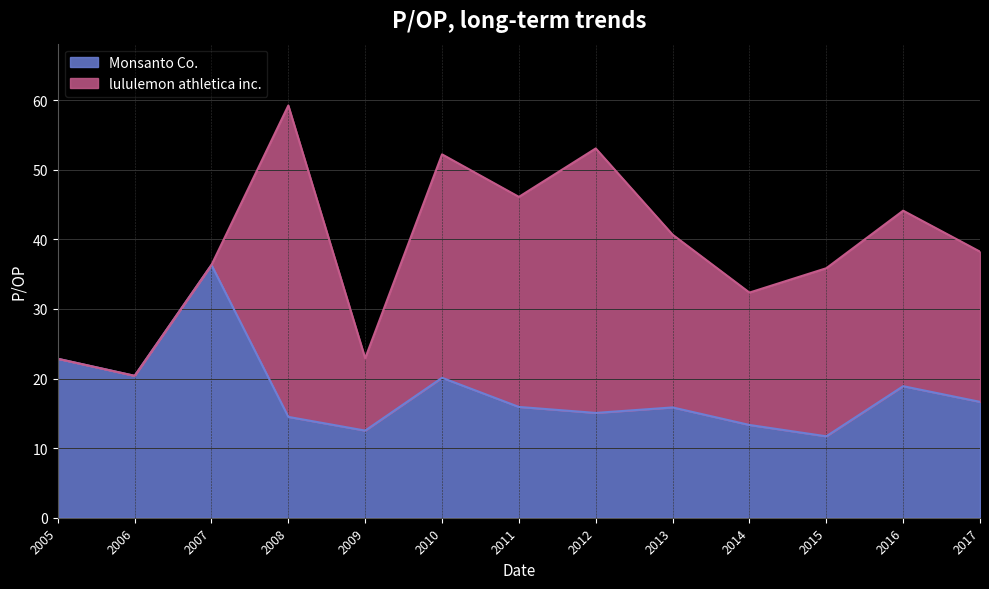

At which label does Monsanto Co. reach its peak?

2007